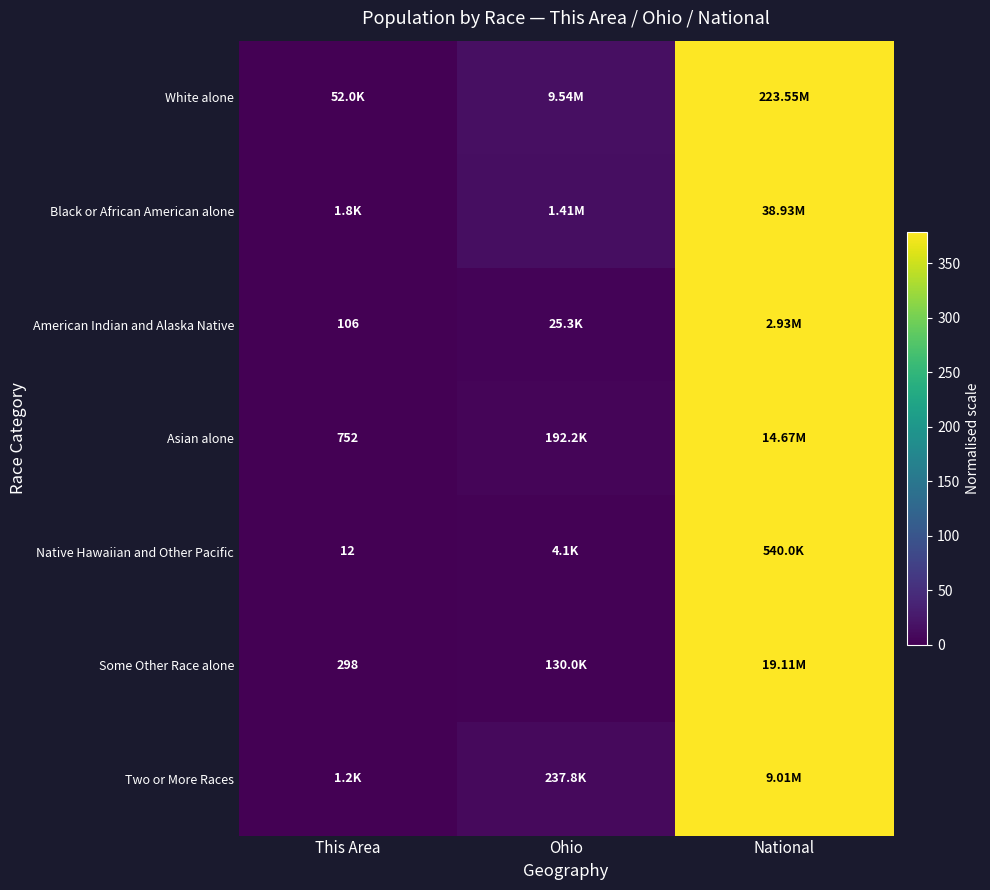

Which series has the largest total across all categories?

White alone